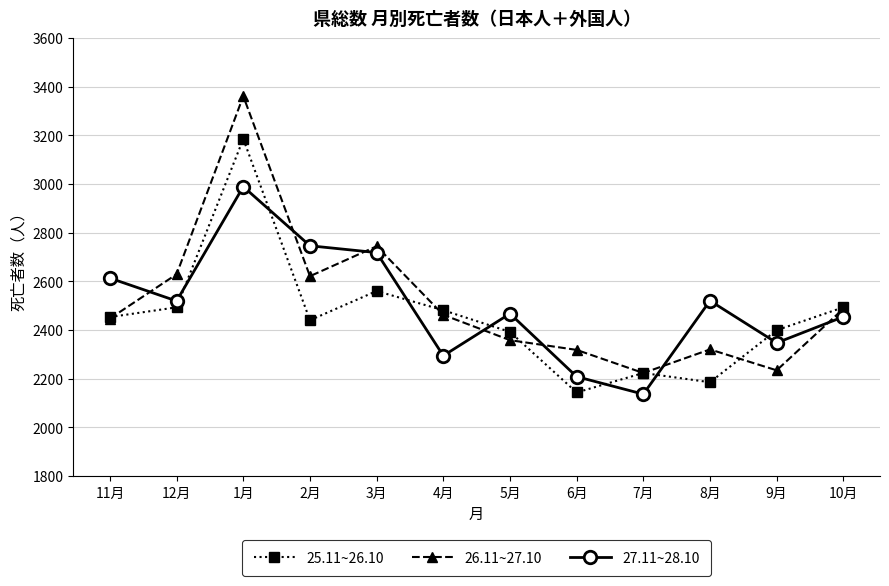

What is the total value across all series at 10月?

7434